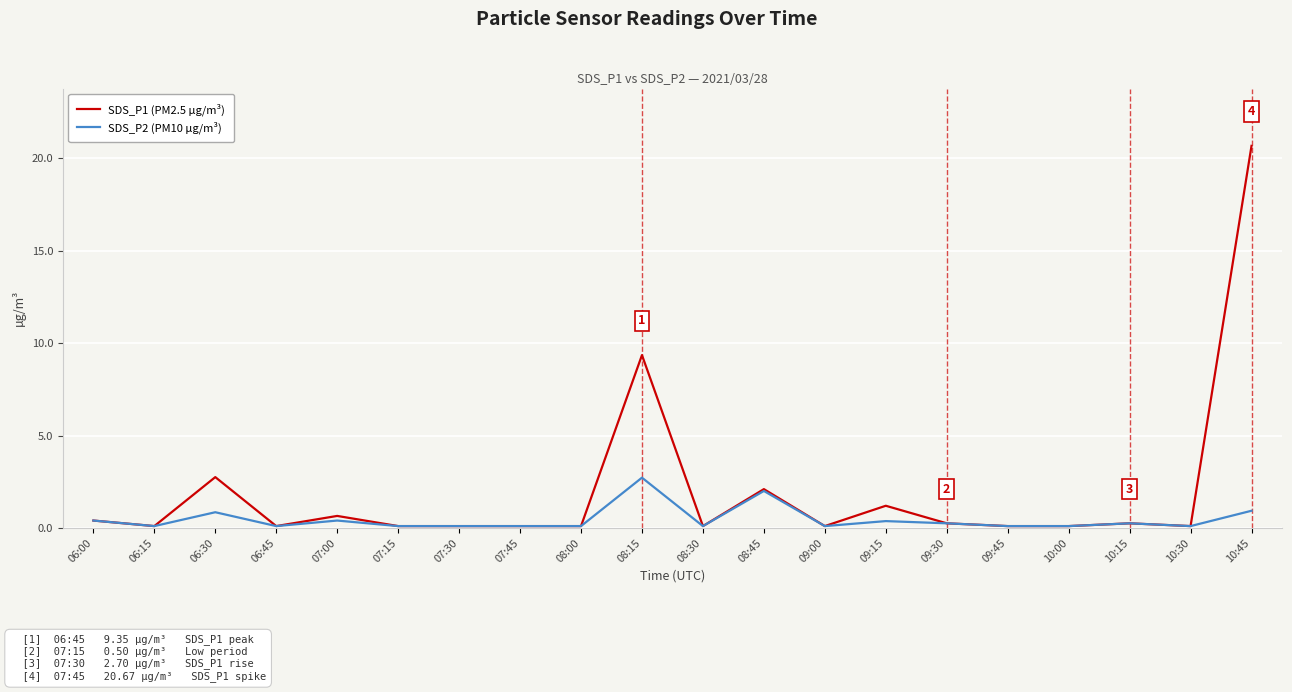

Which series has the widest spread of values?

SDS_P1 (PM2.5 µg/m³)